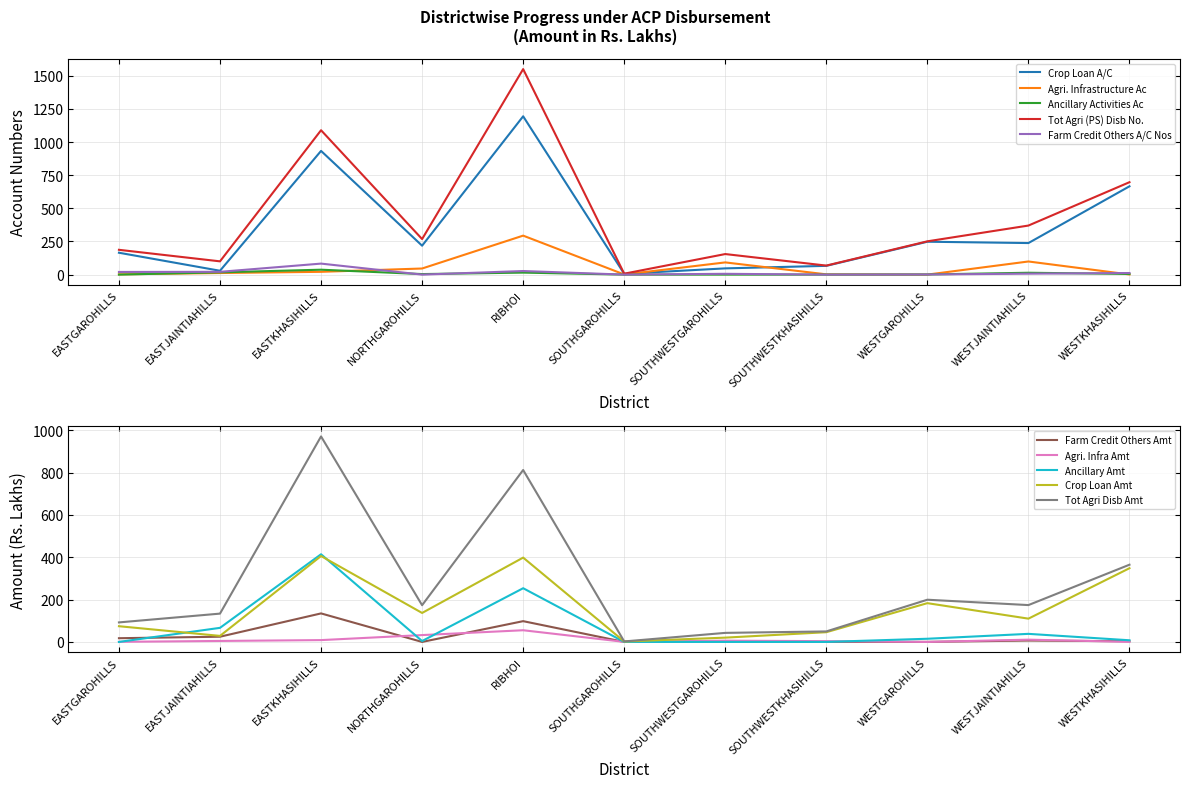

The Agri. Infrastructure Ac series shows 18.9 at EASTJAINTIAHILLS. True or false?

False